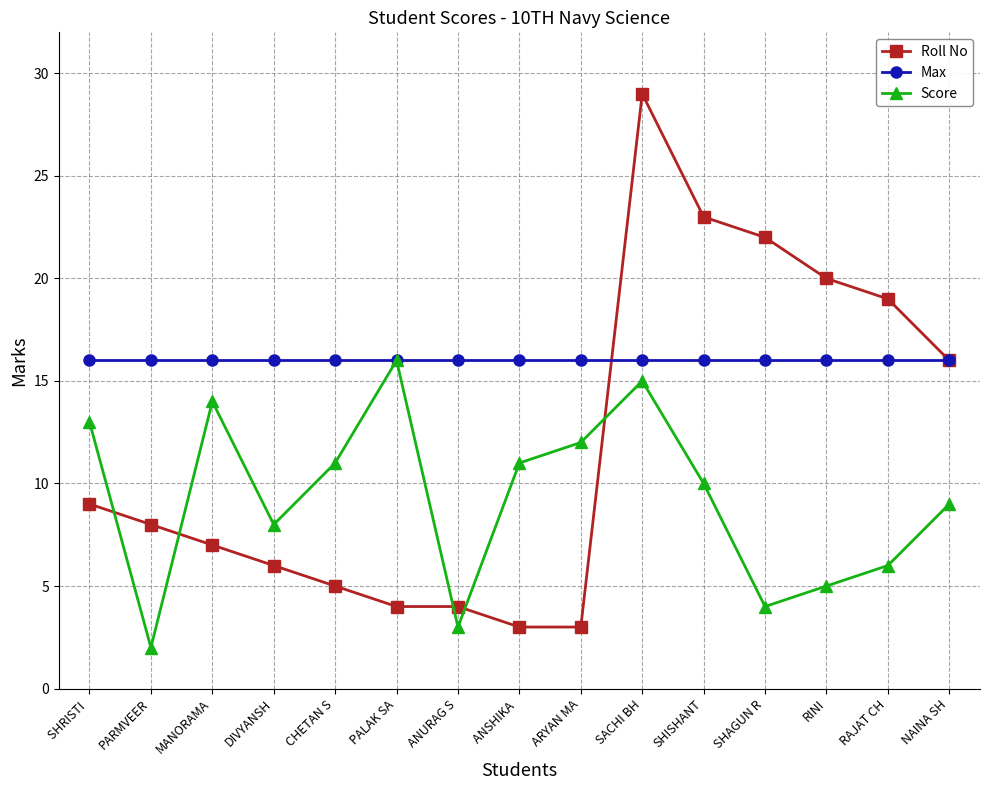

Which series has the largest range (max minus min)?

Roll No